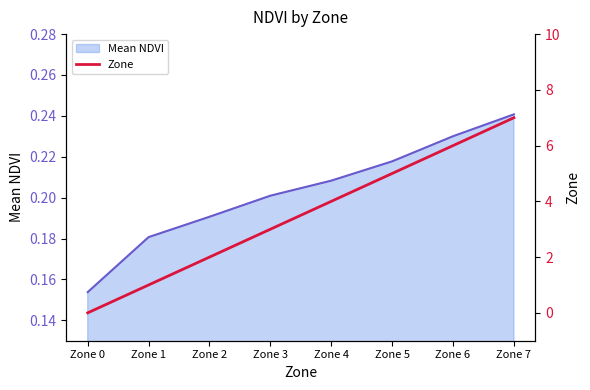

What is the spread (max minus min) of values at Zone 4?

3.8